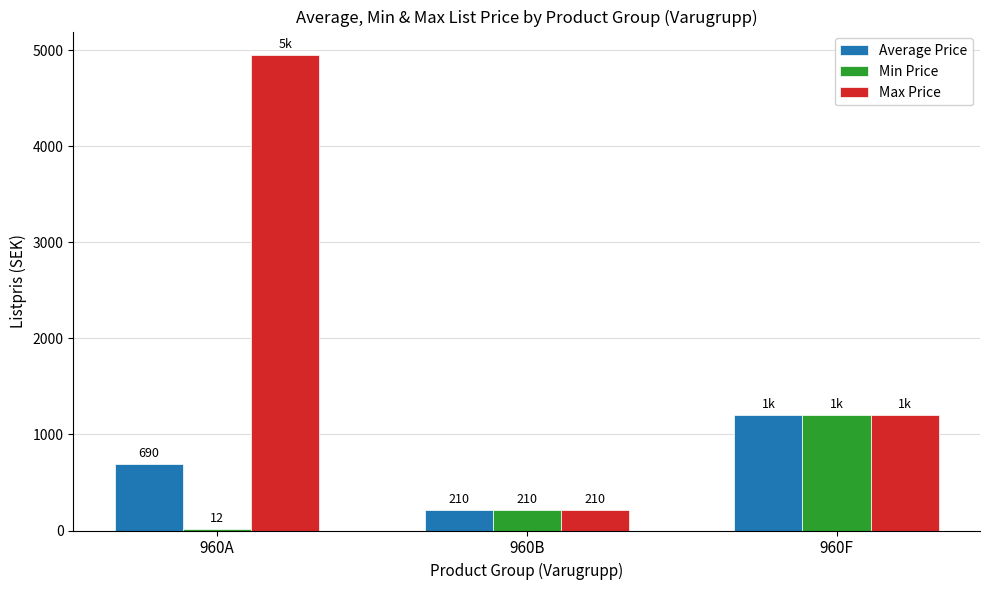

What is the average value of the Min Price series?

474.2